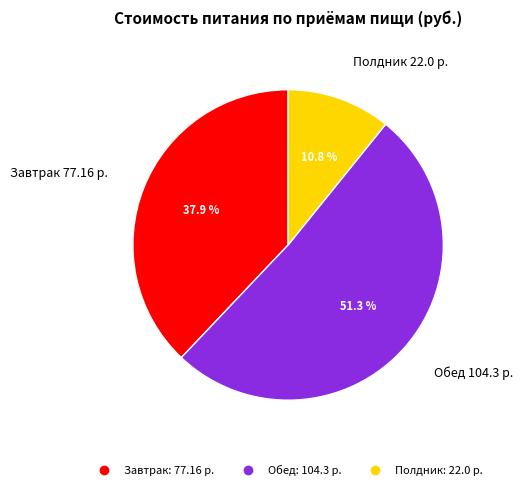

Rank the categories by value from lowest to highest.

Полдник, Завтрак, Обед